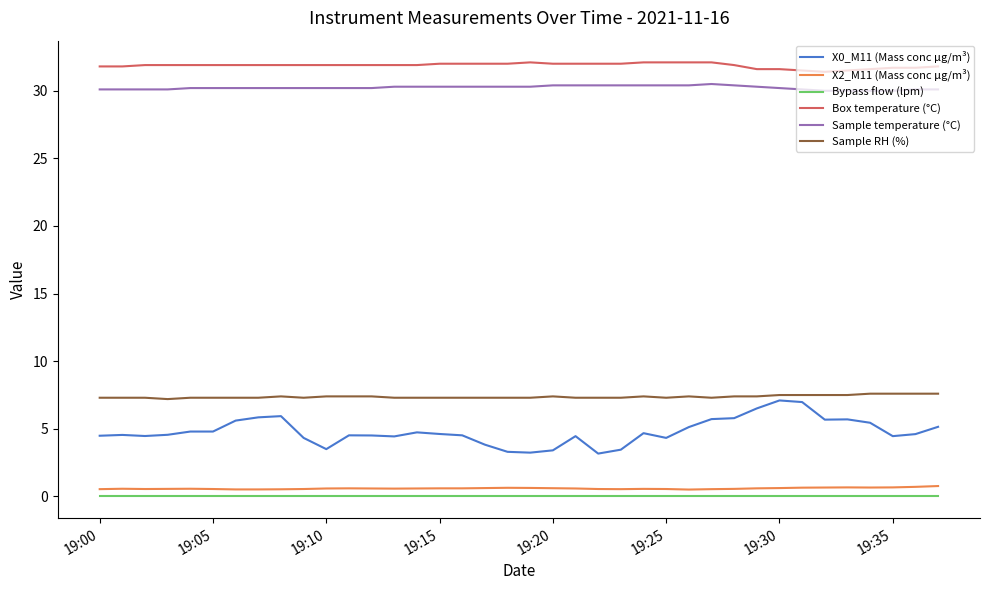

Rank the series by their maximum value, from lowest to highest.

Bypass flow (lpm), X2_M11 (Mass conc μg/m³), X0_M11 (Mass conc μg/m³), Sample RH (%), Sample temperature (°C), Box temperature (°C)